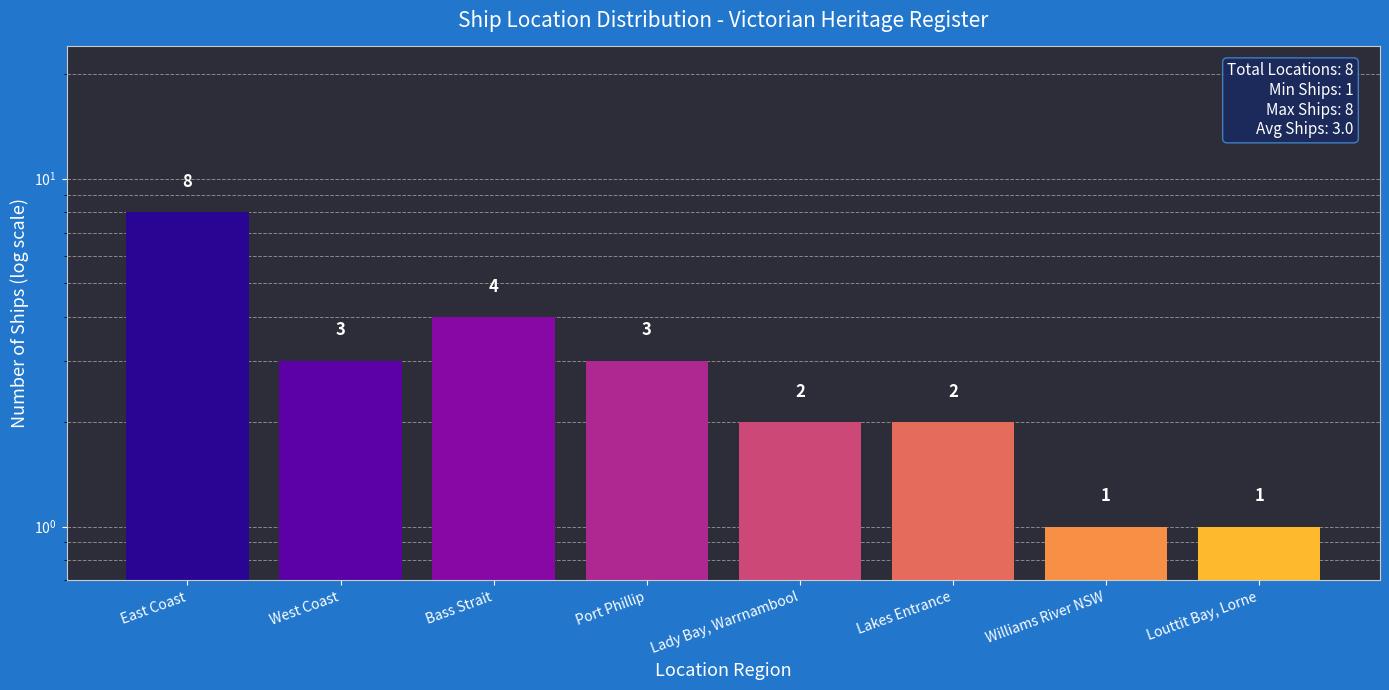

List the labels in order of value, largest first.

East Coast, Bass Strait, West Coast, Port Phillip, Lady Bay, Warrnambool, Lakes Entrance, Williams River NSW, Louttit Bay, Lorne